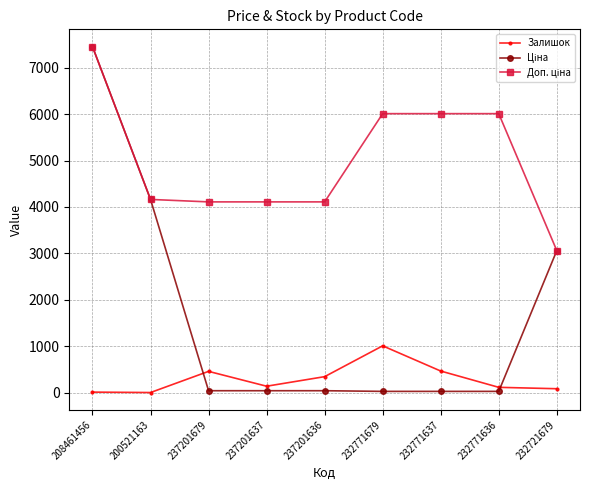

Does the chart have visible grid lines?

Yes